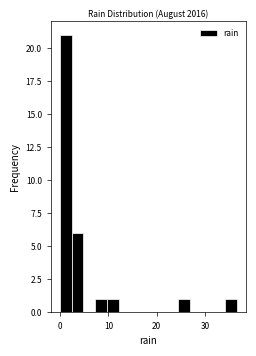

Around what value on the x-axis is the tallest bar? Give the approximate position of its centre, as read against the axis.

1